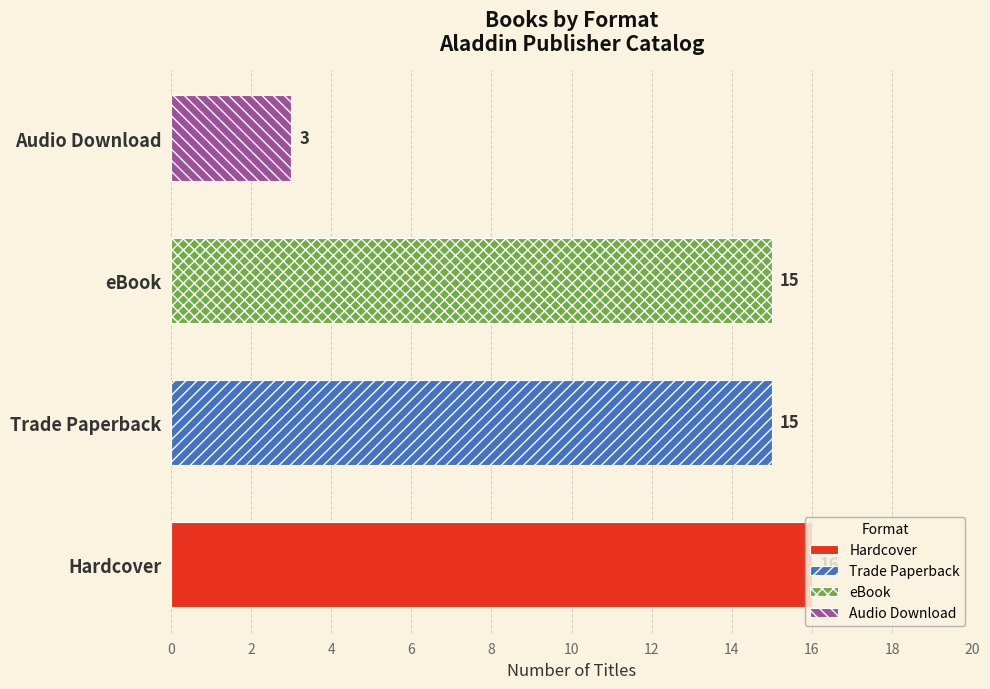

What position from the left is Audio Download?

4